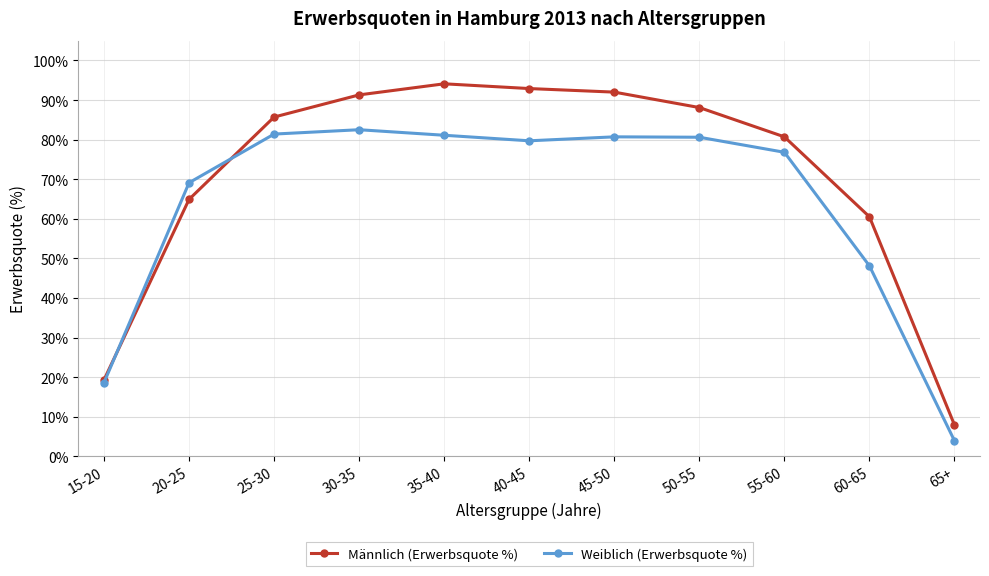

Is this an area chart (filled region under the line)?

No